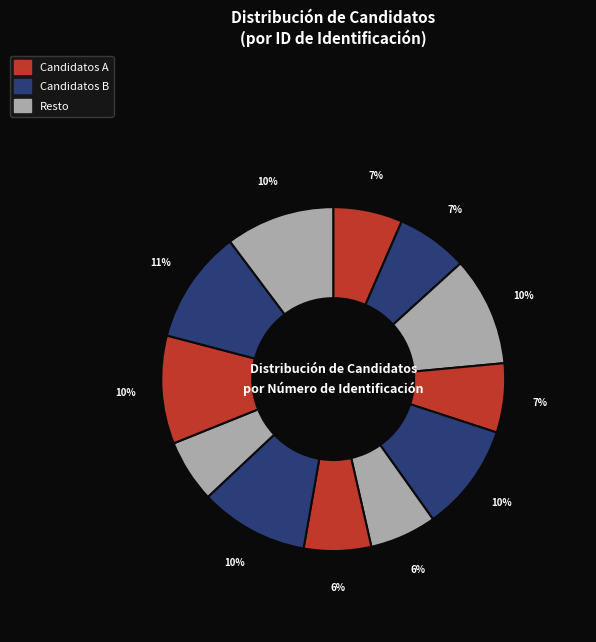

How many segments does this pie chart have?

12